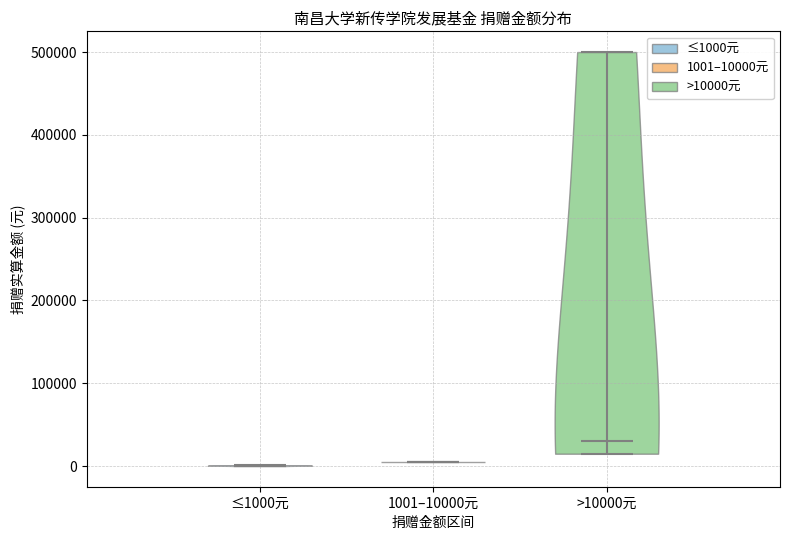

Reading left to right, read every violin against the y-axis: where its median line is, and the lowest and highest points it reaches. The values are not printed on the chart, so give them approximately, as read against the axis.

≤1000元: median line 0, lowest point 0, highest point 0
1001–10000元: median line 10000, lowest point 10000, highest point 10000
>10000元: median line 30000, lowest point 20000, highest point 500000